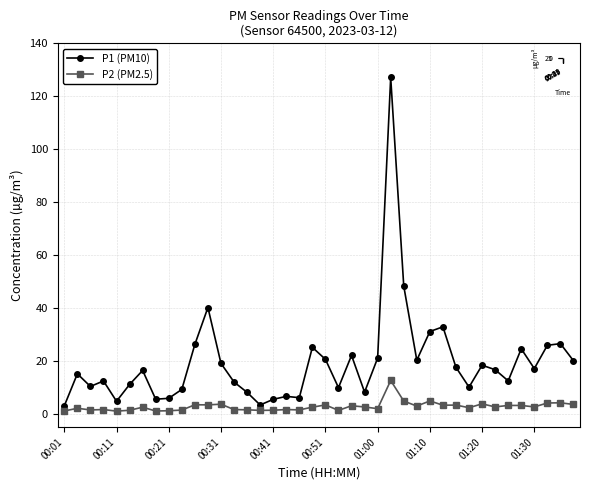

What is the total value across all series at 00:38?

4.7